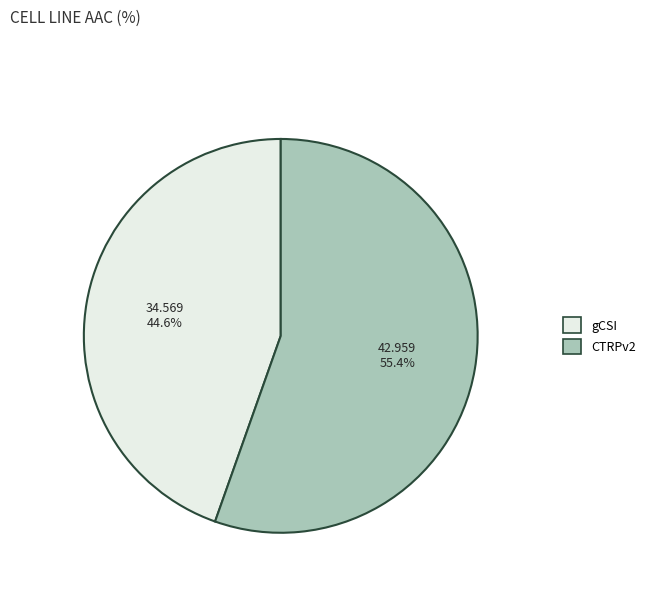

To the nearest percent, what portion does gCSI represent?

45%